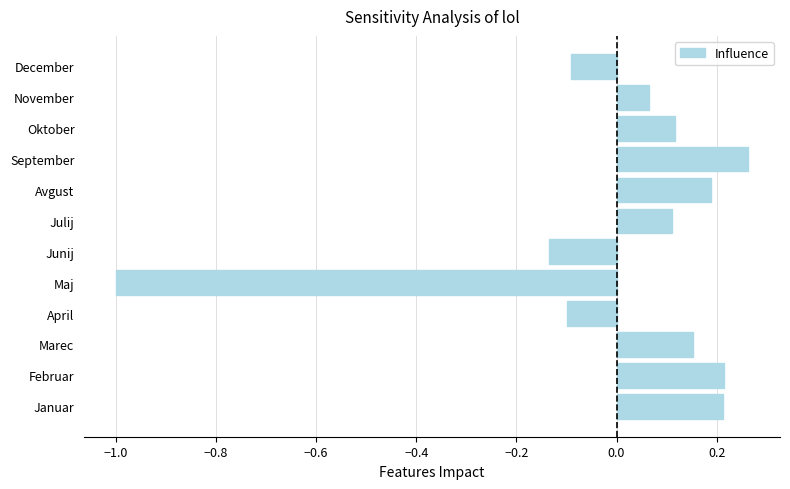

What is the change in value from September to December?

-0.4